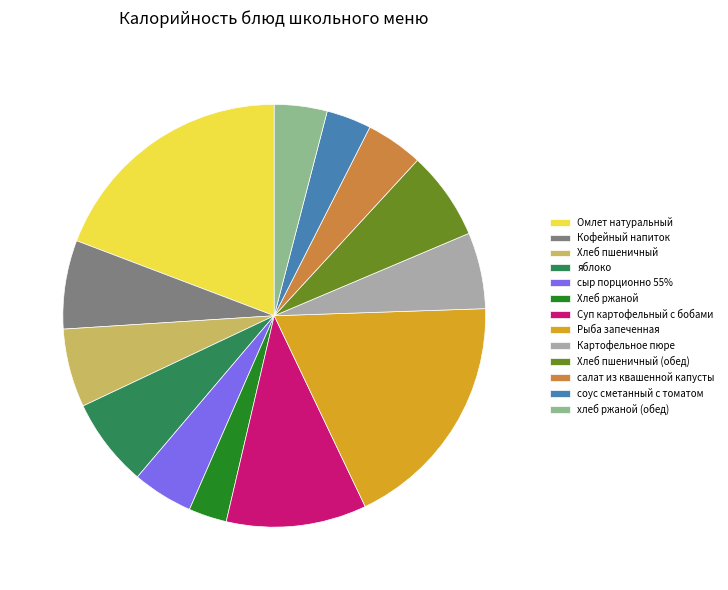

Is it true that сыр порционно 55% is 5% of the pie?

True